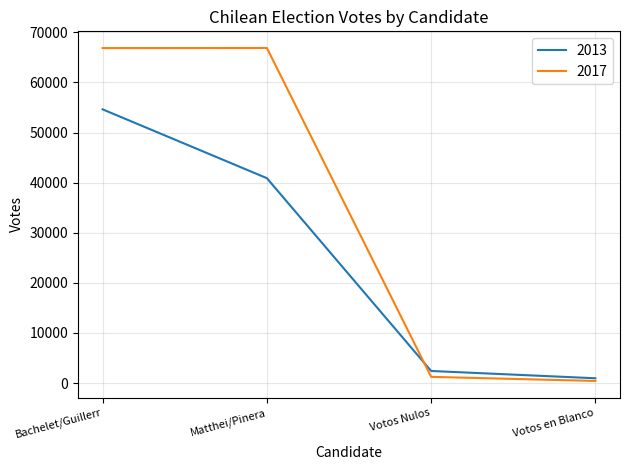

Which series has the largest range (max minus min)?

2017